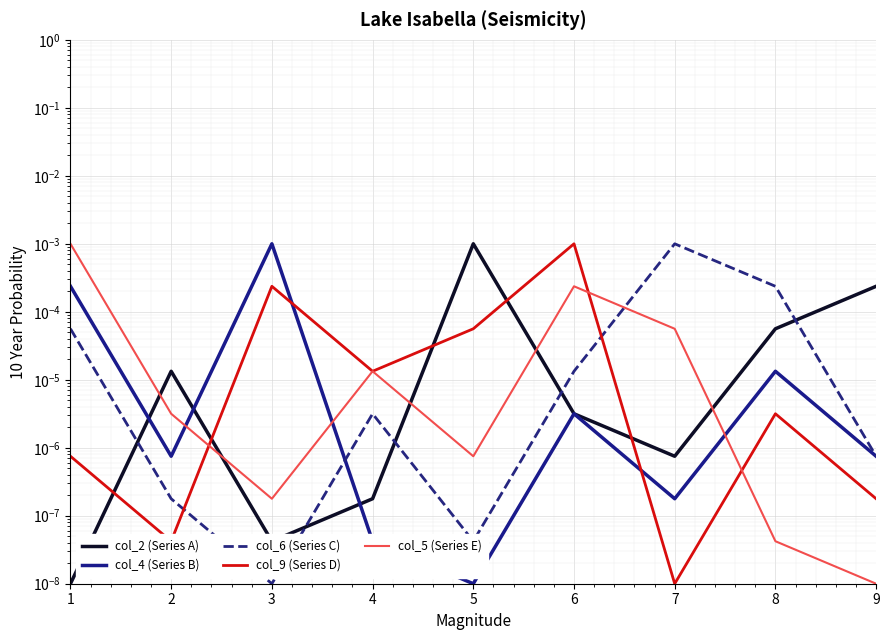

Reading right to left, what are all the values shown in this chart?

col_2 (Series A): 9=0.0	8=0.0	7=0.0	6=0.0	5=0.0	4=0.0	3=0.0	2=0.0	1=0.0
col_4 (Series B): 9=0.0	8=0.0	7=0.0	6=0.0	5=0.0	4=0.0	3=0.0	2=0.0	1=0.0
col_6 (Series C): 9=0.0	8=0.0	7=0.0	6=0.0	5=0.0	4=0.0	3=0.0	2=0.0	1=0.0
col_9 (Series D): 9=0.0	8=0.0	7=0.0	6=0.0	5=0.0	4=0.0	3=0.0	2=0.0	1=0.0
col_5 (Series E): 9=0.0	8=0.0	7=0.0	6=0.0	5=0.0	4=0.0	3=0.0	2=0.0	1=0.0